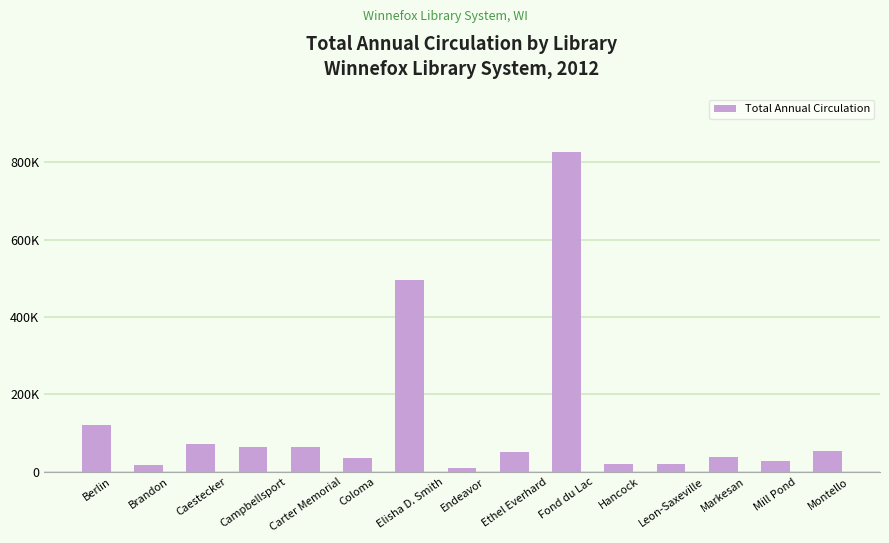

Does the chart contain any negative values?

No